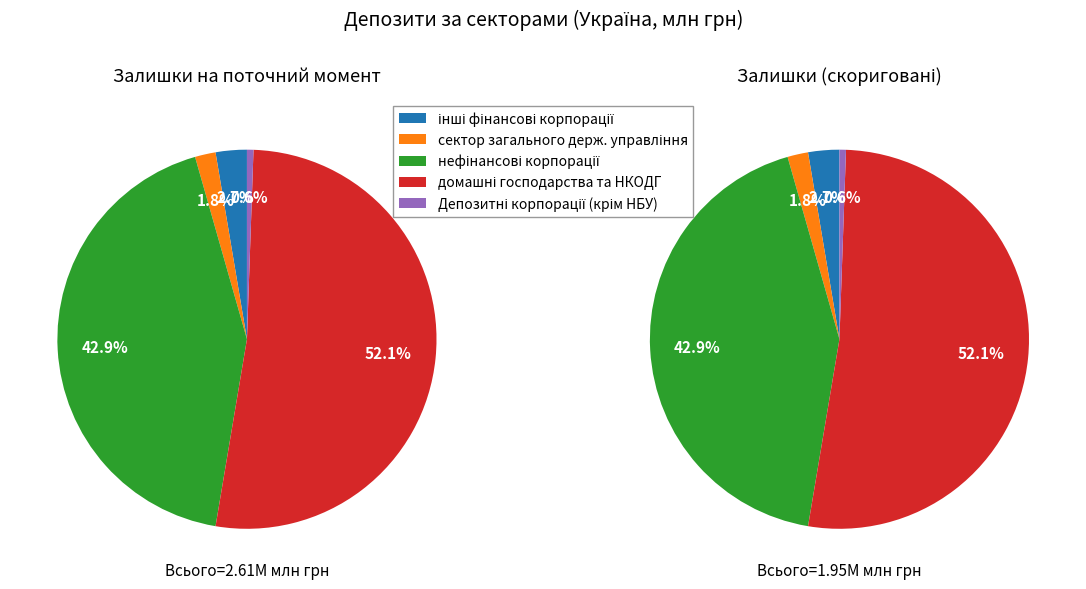

Between інші фінансові корпорації and домашні господарства та НКОДГ, which is larger?

домашні господарства та НКОДГ